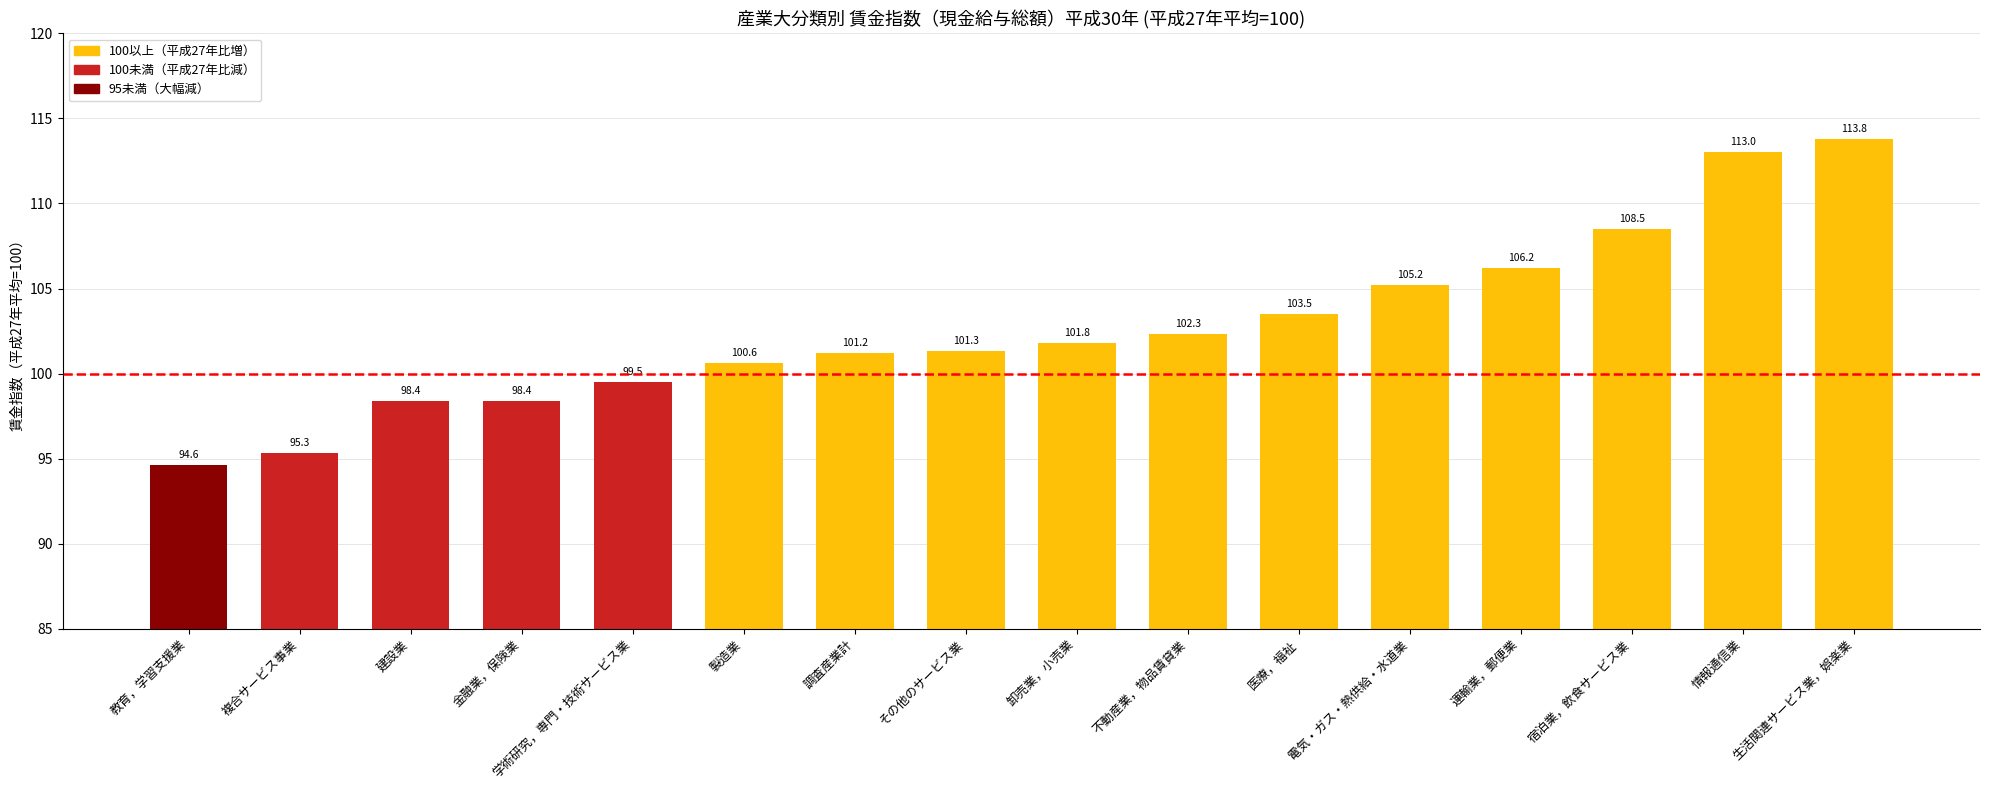

What position from the left is 情報通信業?

15